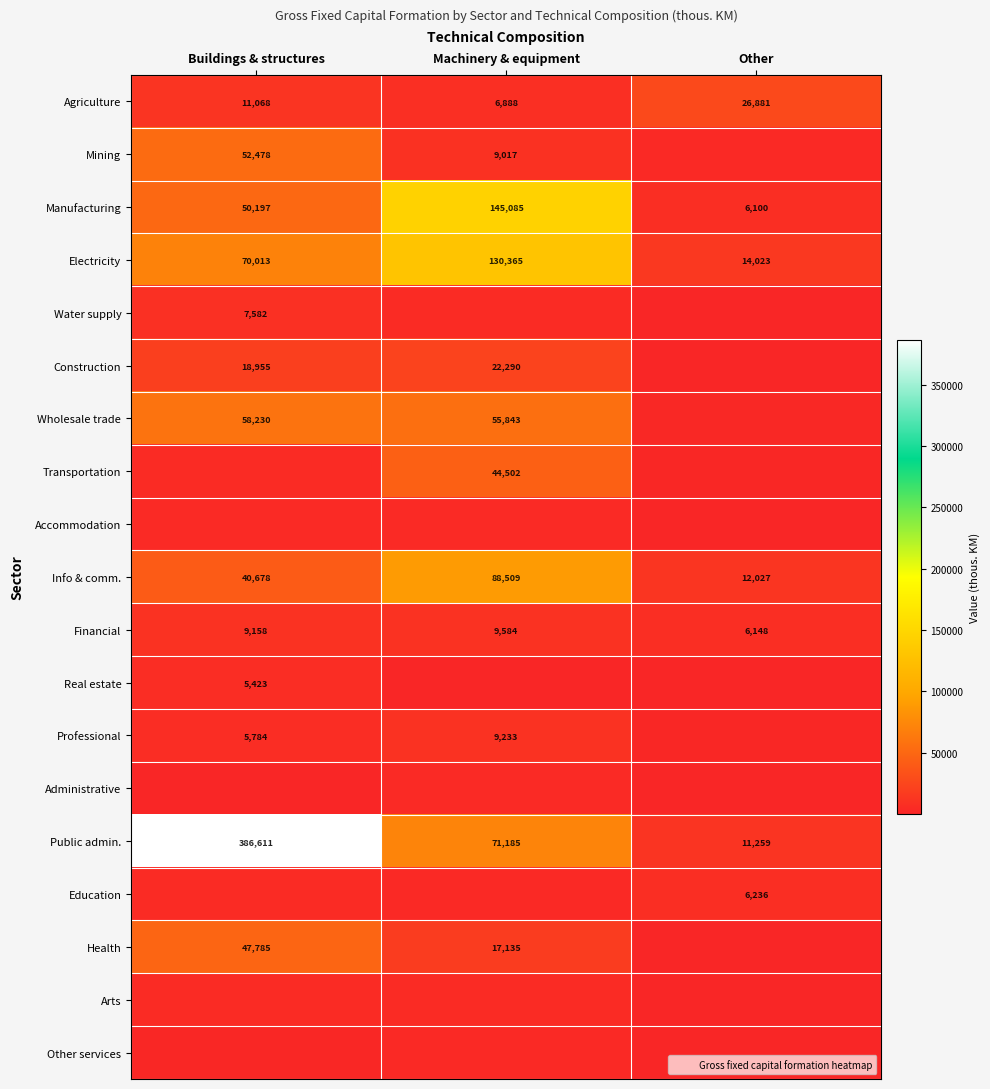

Read the Other services value at Other, to the nearest 50.

600